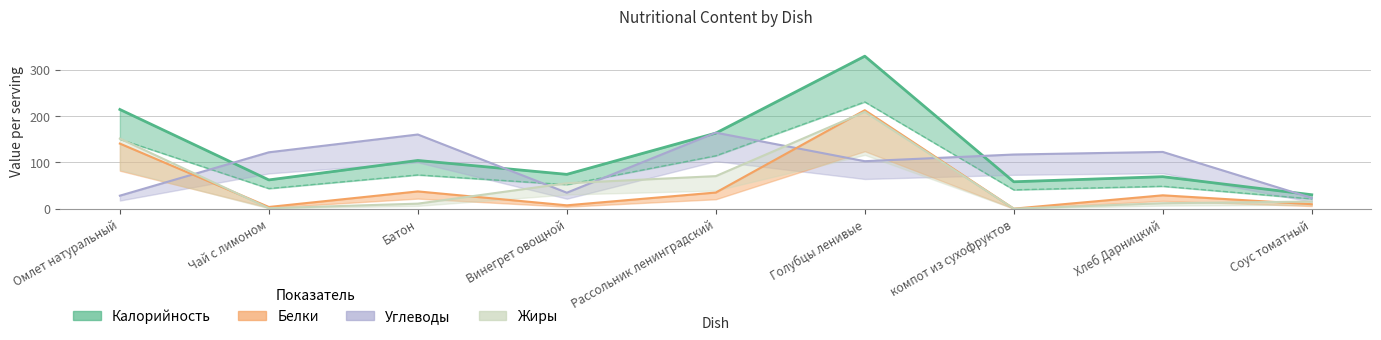

Which category has the lowest value across all series?

компот из сухофруктов